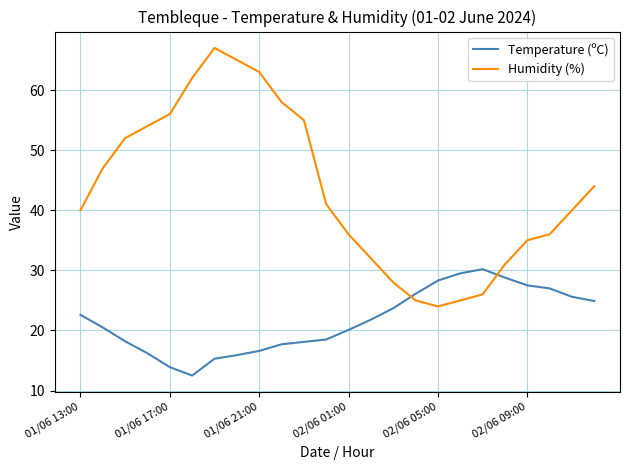

True or false: Temperature (ºC) and Humidity (%) intersect in this chart.

True